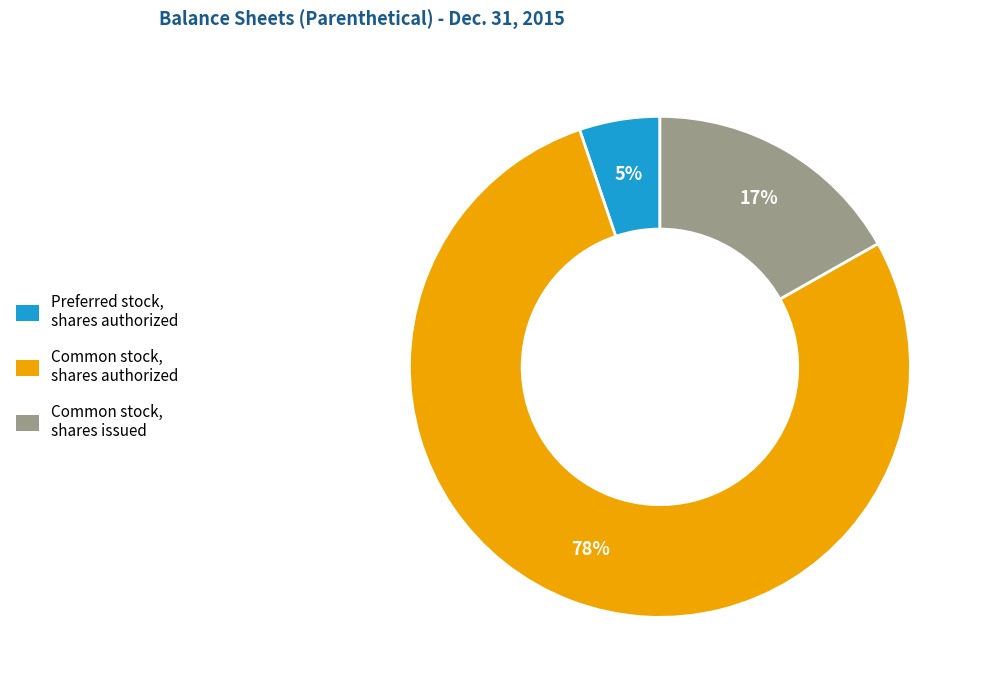

True or false: Common stock, shares issued accounts for 17% of the total.

True